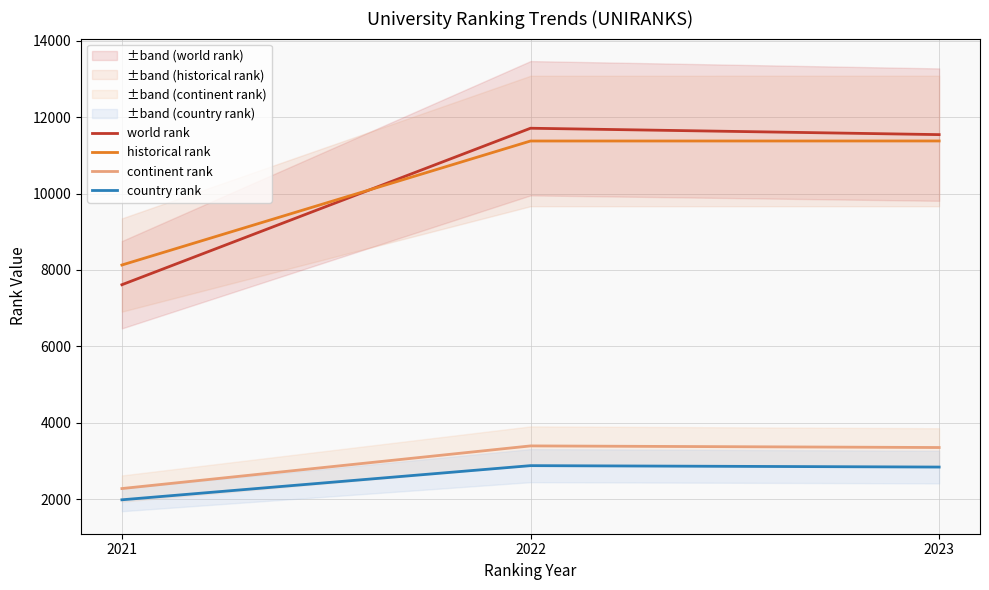

What is the difference between the maximum and minimum values in the historical rank series?

3243.5